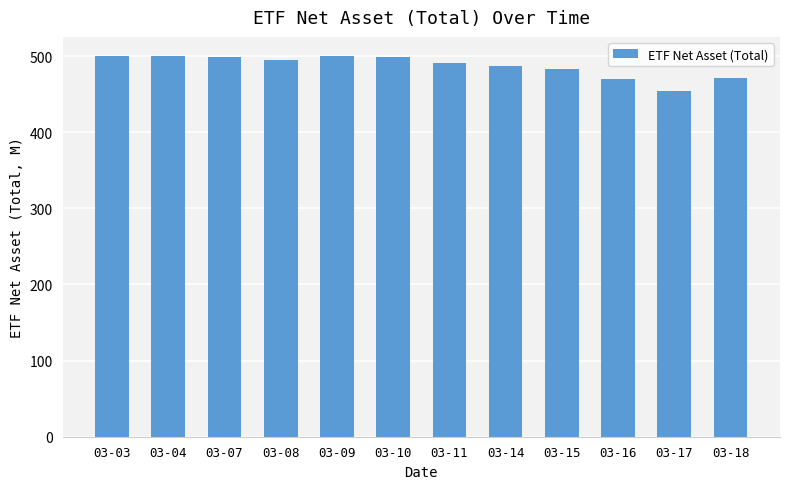

Between 03-15 and 03-03, which is larger?

03-03